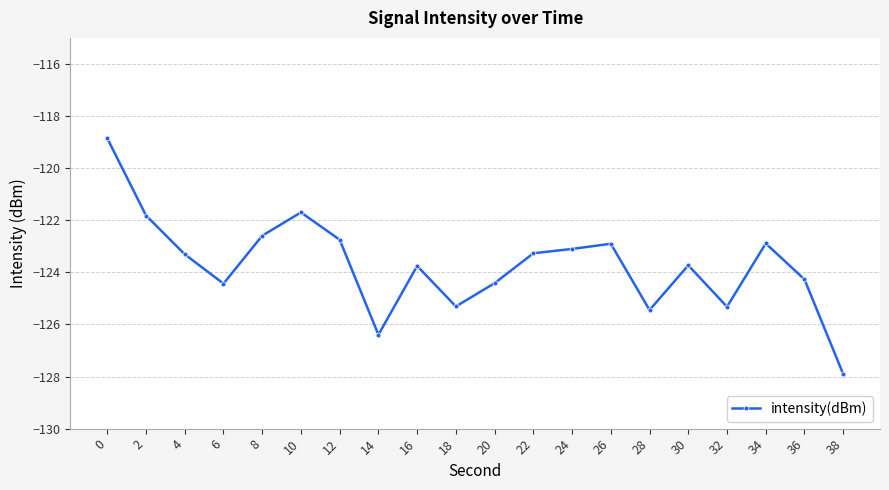

What value does the data have at 18?

-125.3